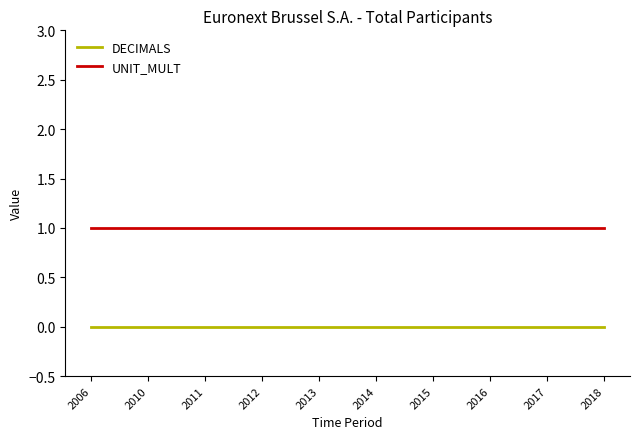

True or false: UNIT_MULT and DECIMALS intersect in this chart.

False